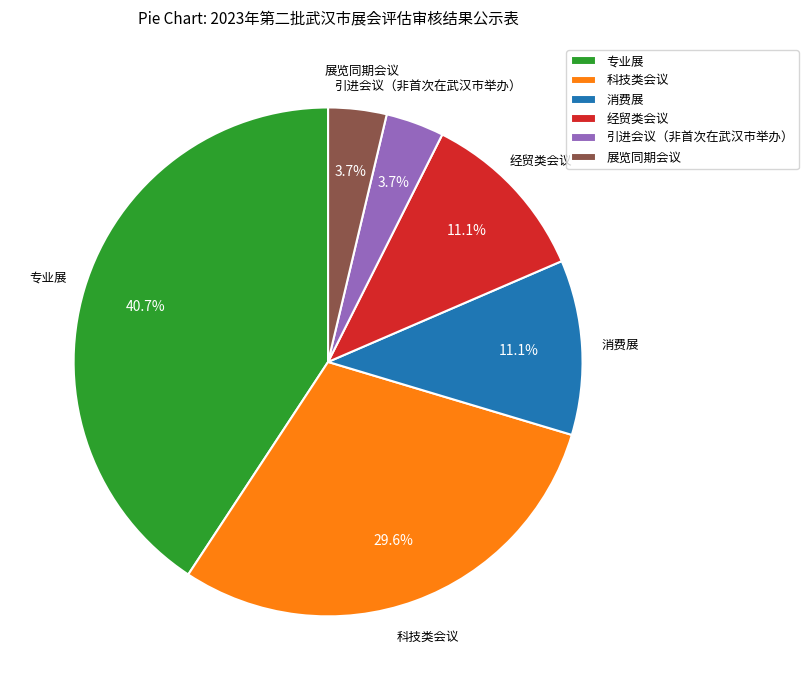

The 科技类会议 slice represents 35% of the pie. True or false?

False